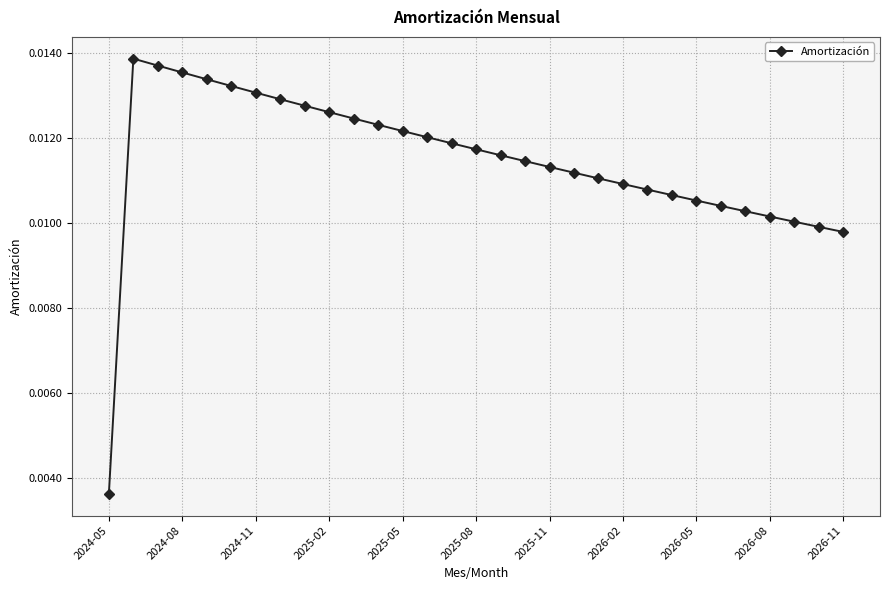

What is the sum of all values?

0.4